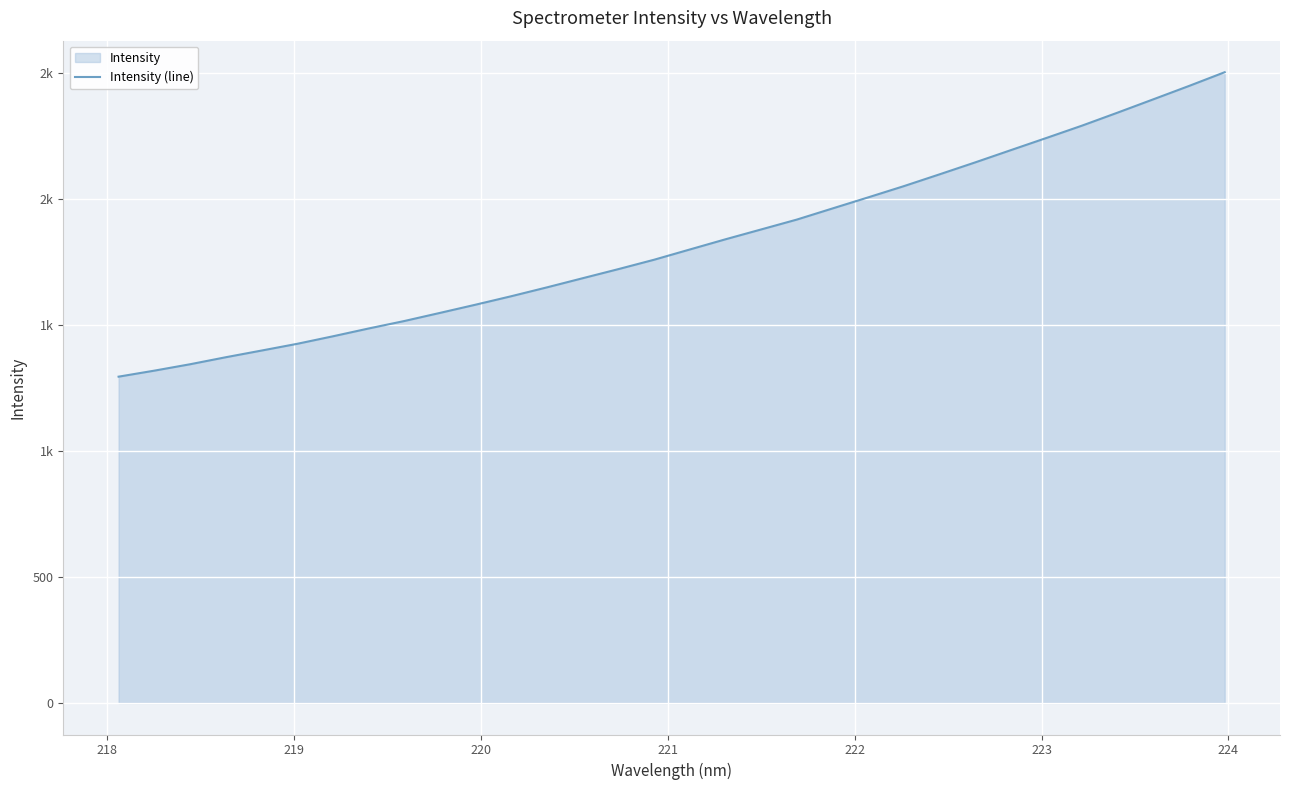

Reading left to right, list all the values displayed in this chart.

1294.8	1318.7	1344.0	1371.9	1398.4	1425.2	1455.0	1486.0	1515.6	1547.9	1580.6	1614.2	1649.3	1685.6	1721.7	1758.9	1799.5	1840.0	1879.1	1918.2	1962.4	2006.3	2050.9	2097.7	2145.1	2193.7	2242.1	2291.1	2342.8	2395.5	2448.5	2503.0